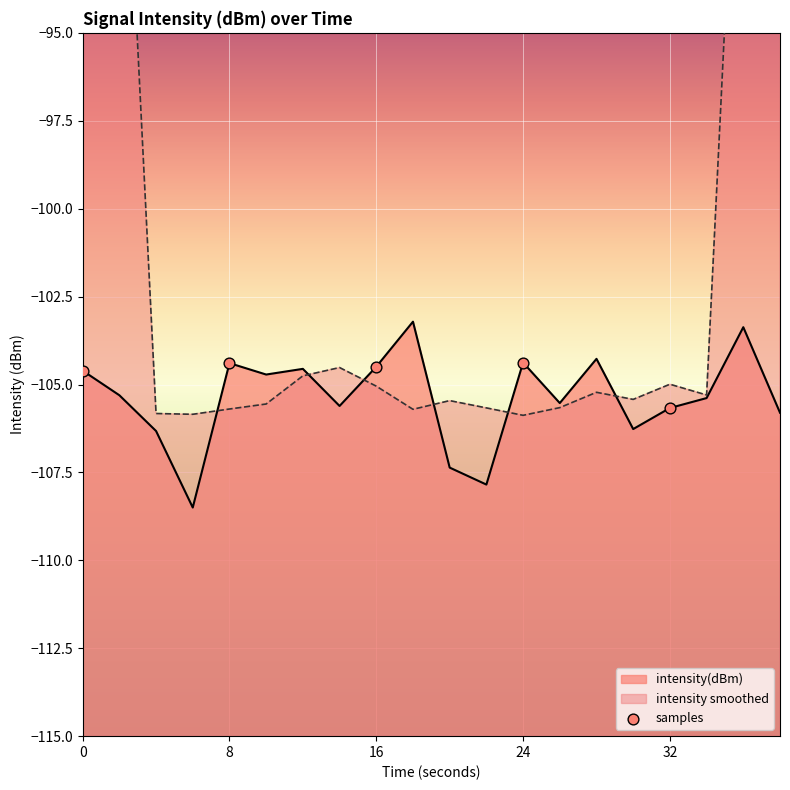

What is the change in value from 0 to 8?

+0.2